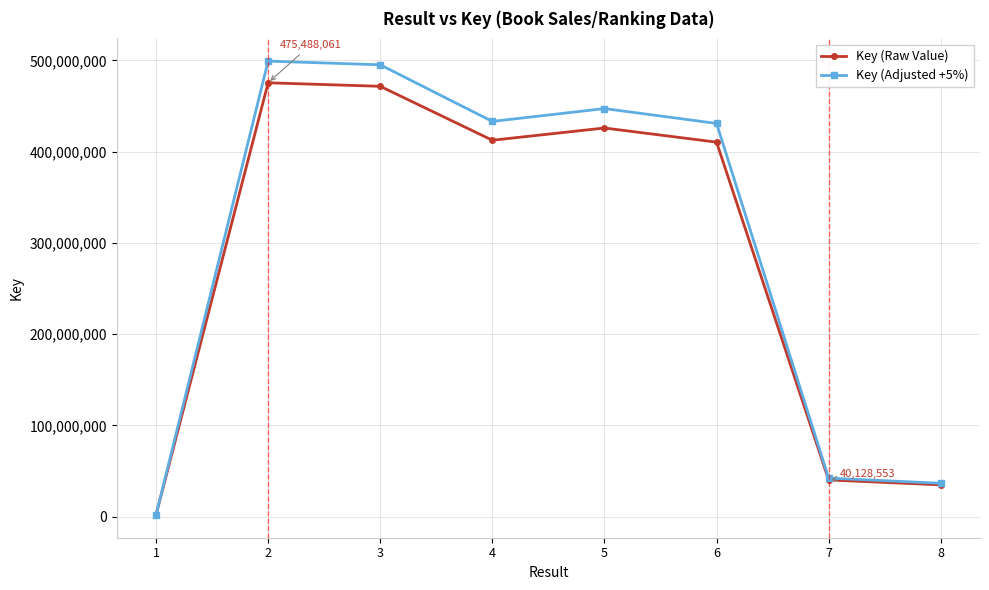

Is the value of Key (Adjusted +5%) at 3 greater than the value of Key (Raw Value) at 6?

Yes